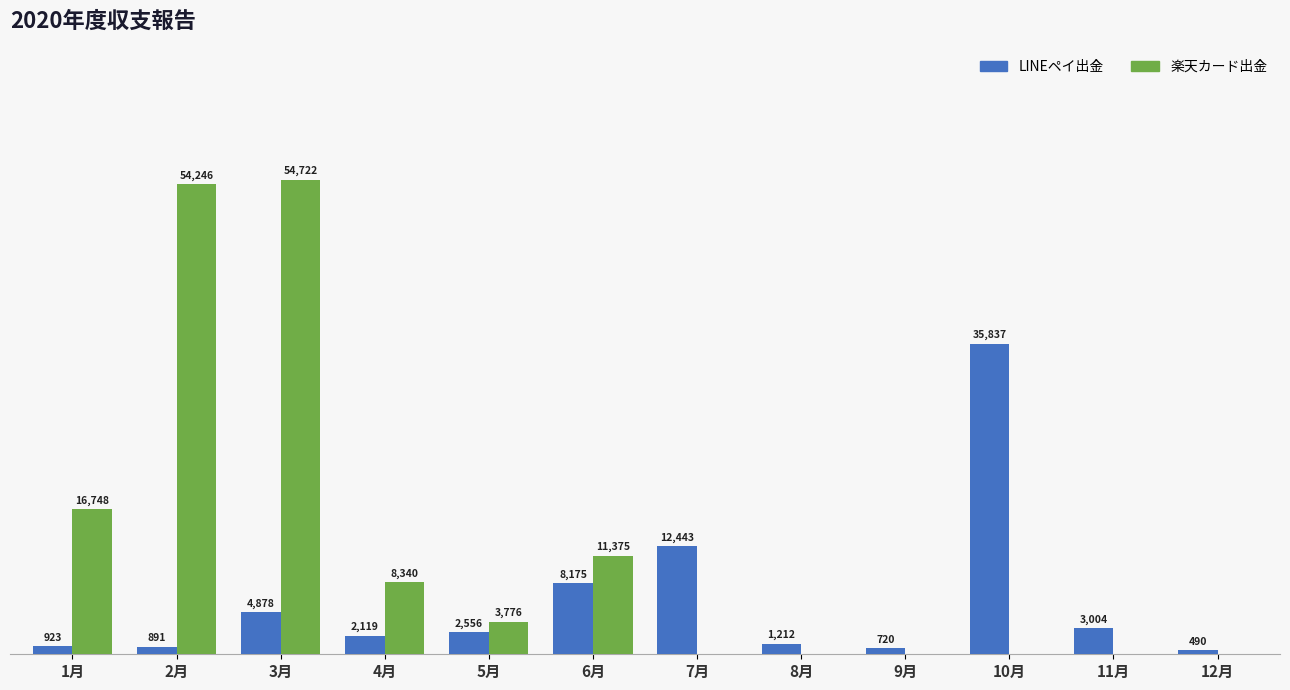

At which label does 楽天カード出金 first exceed 3776?

1月